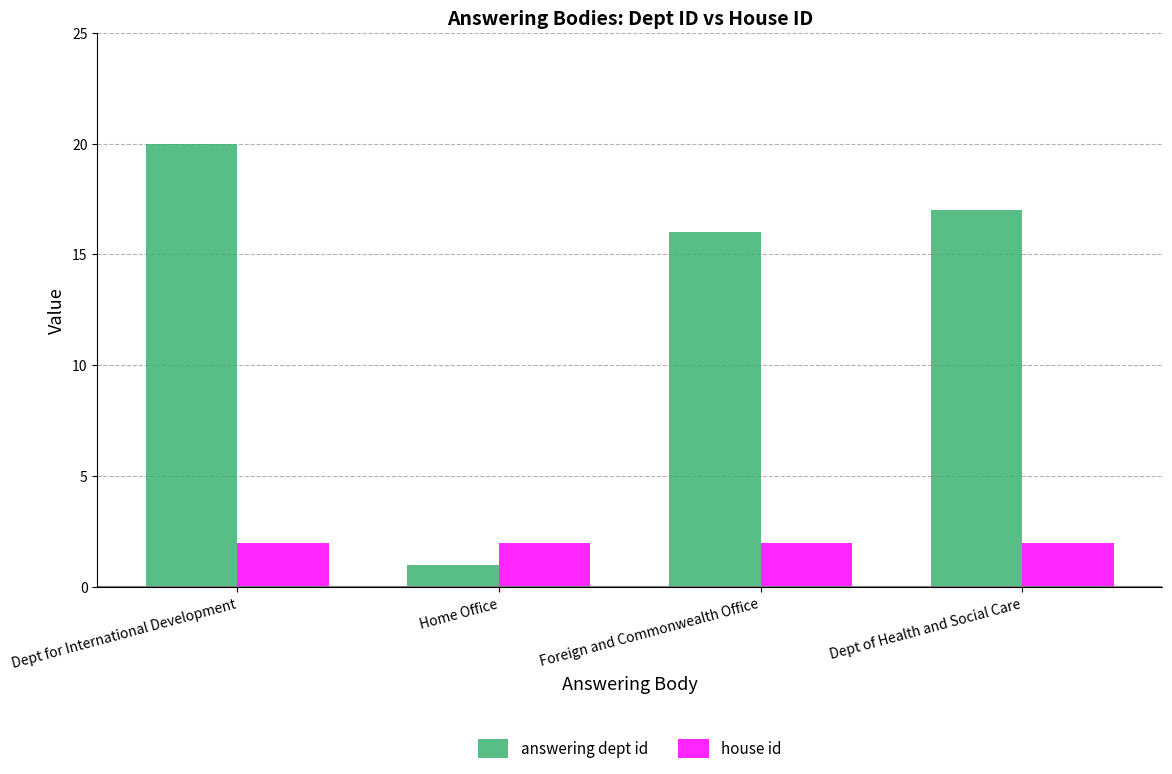

What is the maximum value for answering dept id?

20